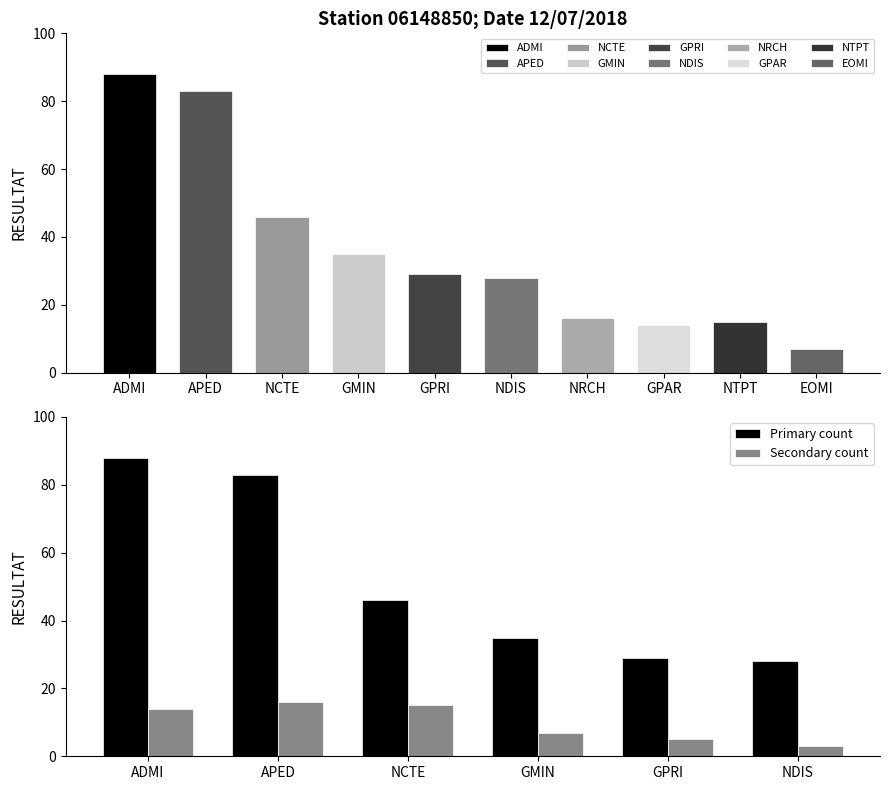

Is it true that Primary count equals 46 at NCTE?

True